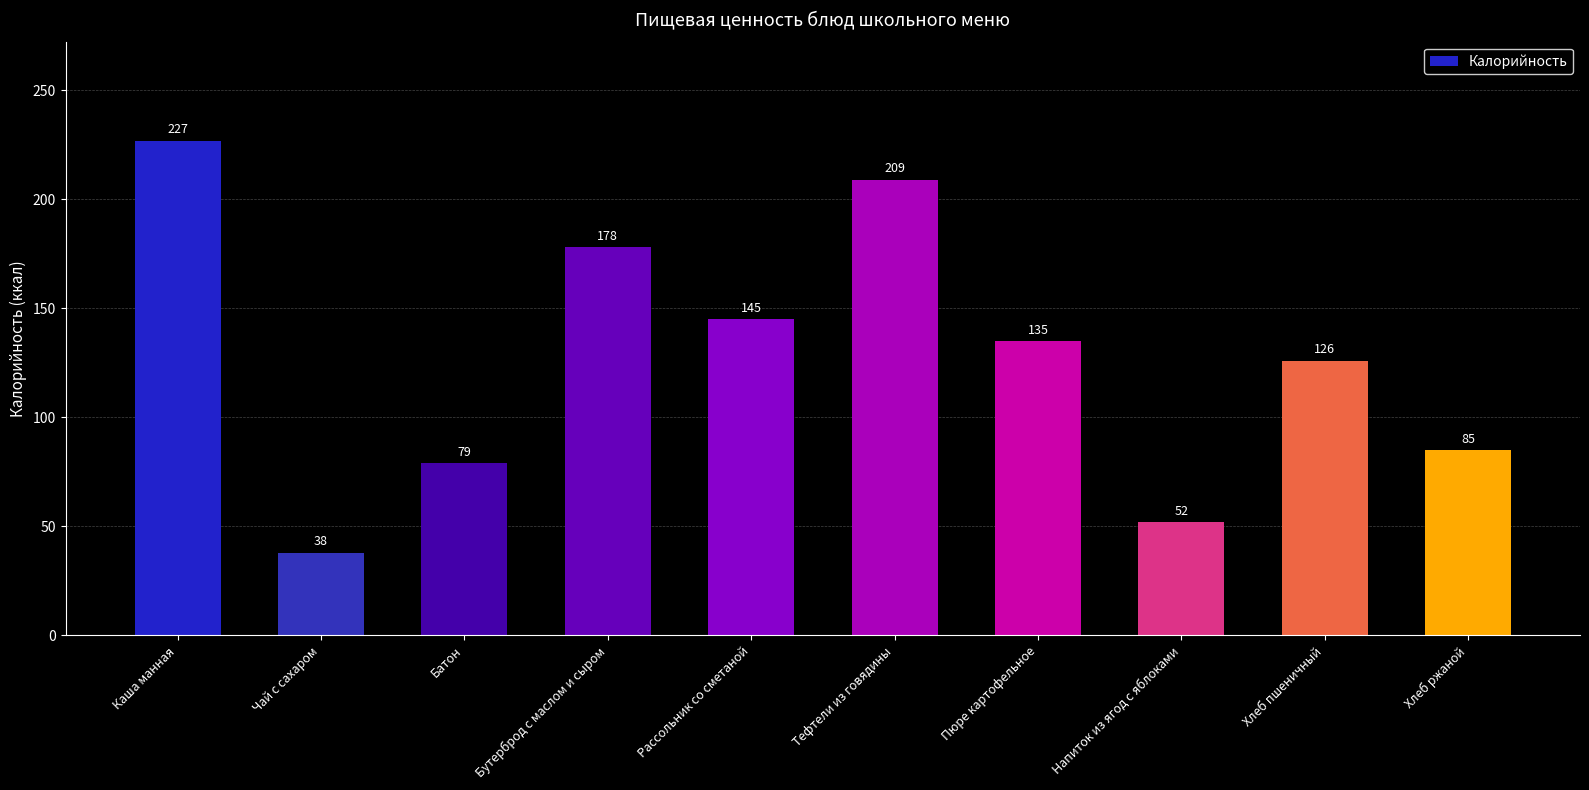

How many bars are there in total?

10